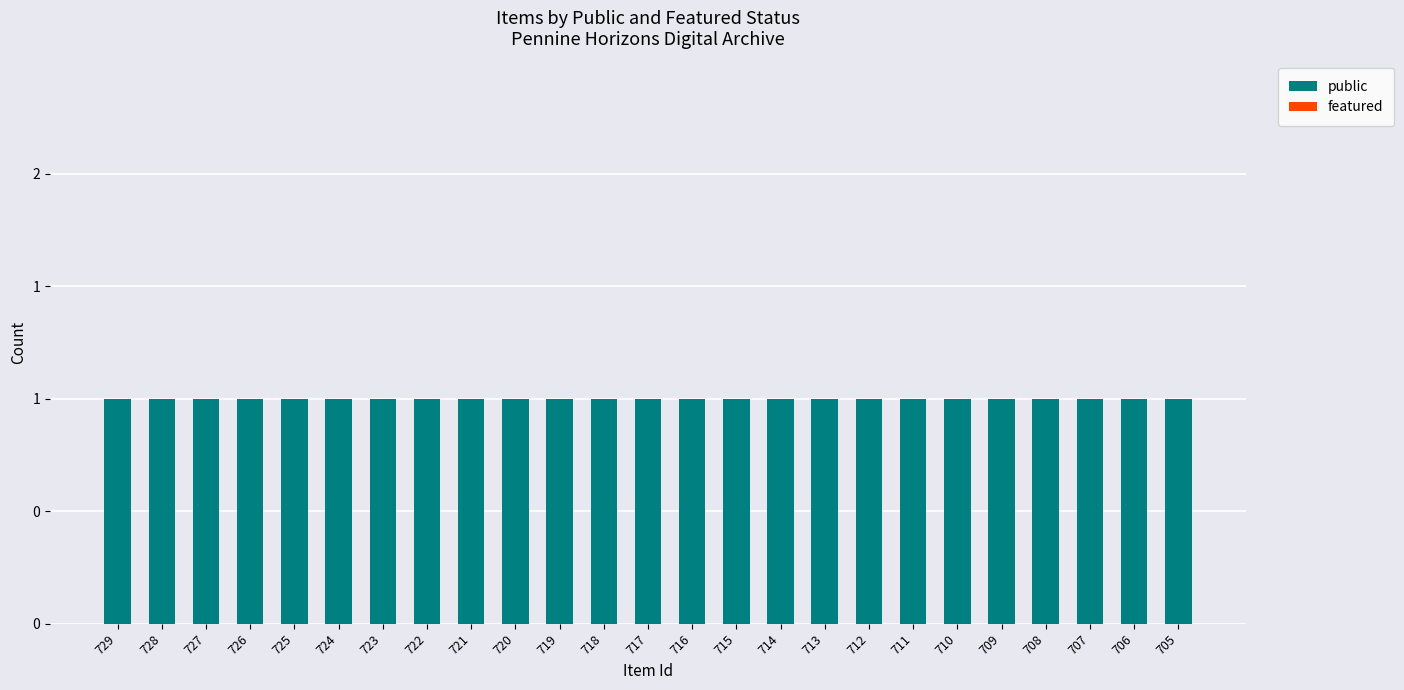

What is the greatest value displayed?

1